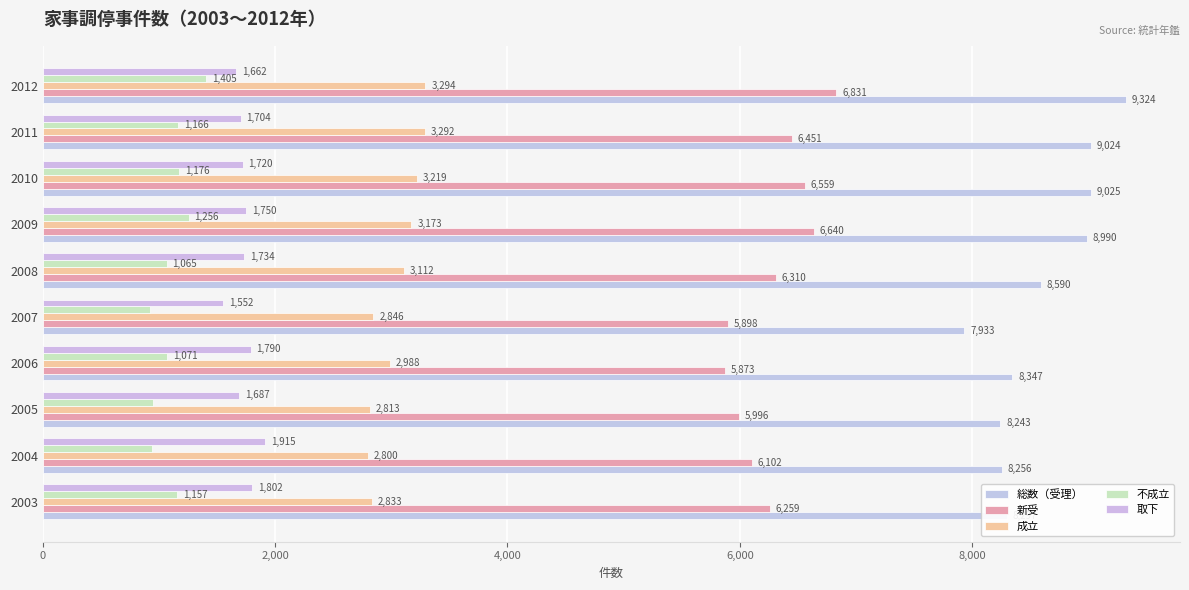

What is the difference between the maximum and minimum values in the 新受 series?

958